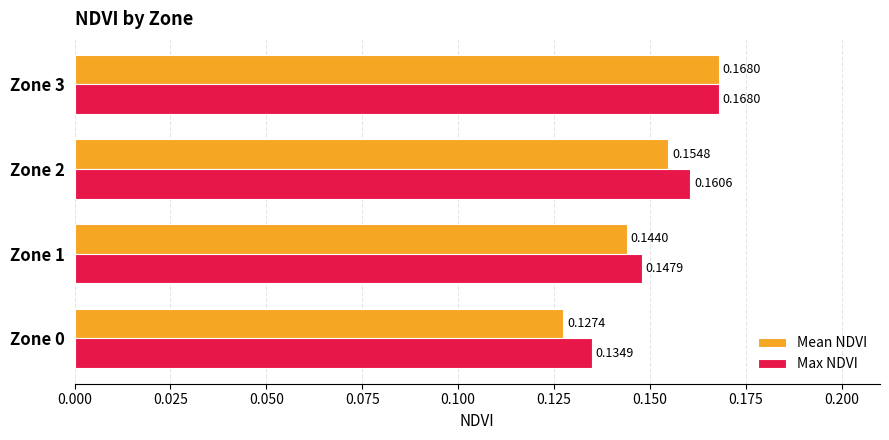

Rank the categories by Max NDVI value from highest to lowest.

Zone 3, Zone 2, Zone 1, Zone 0